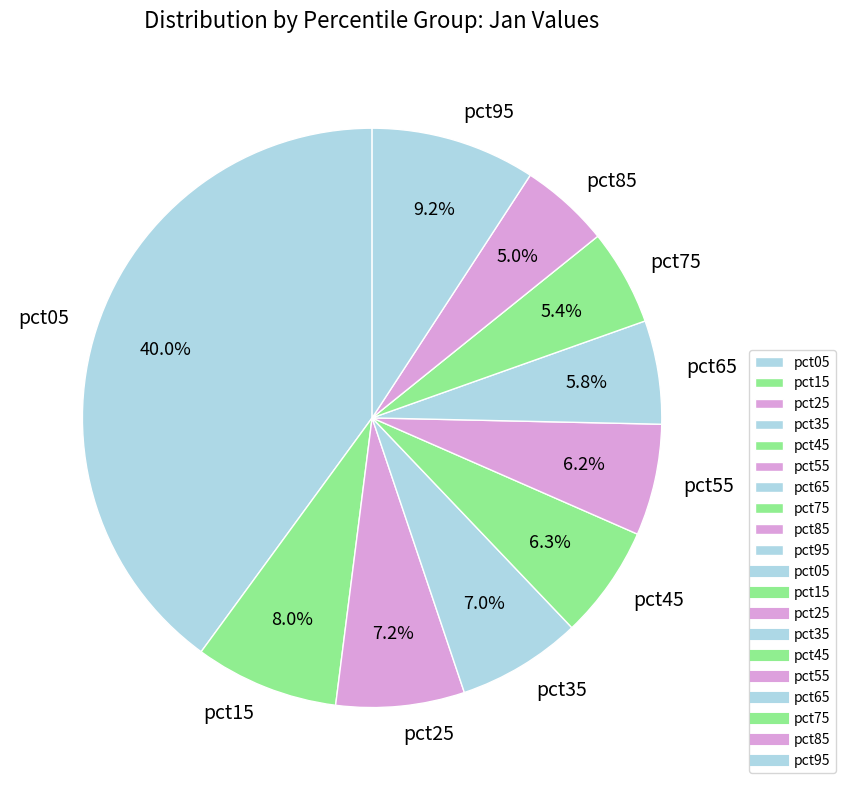

To the nearest percent, what percentage of the pie is pct45?

6%